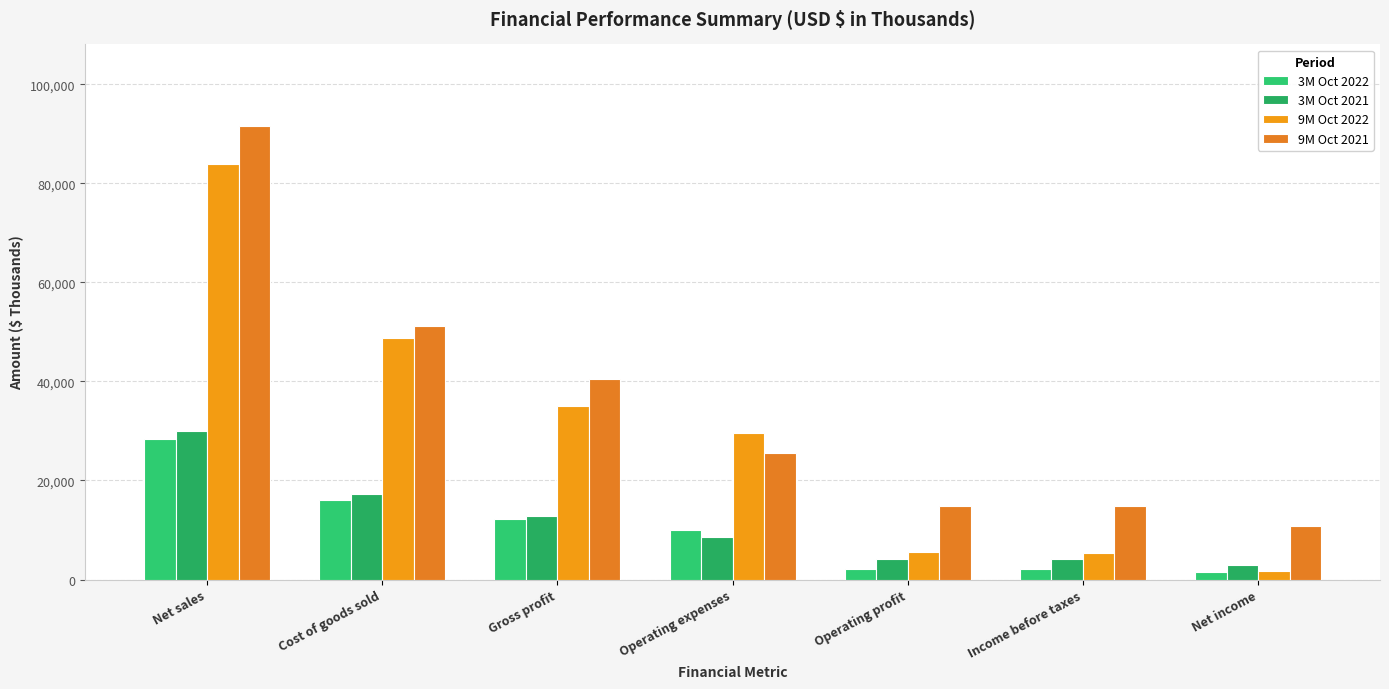

How many bars are there in total?

28